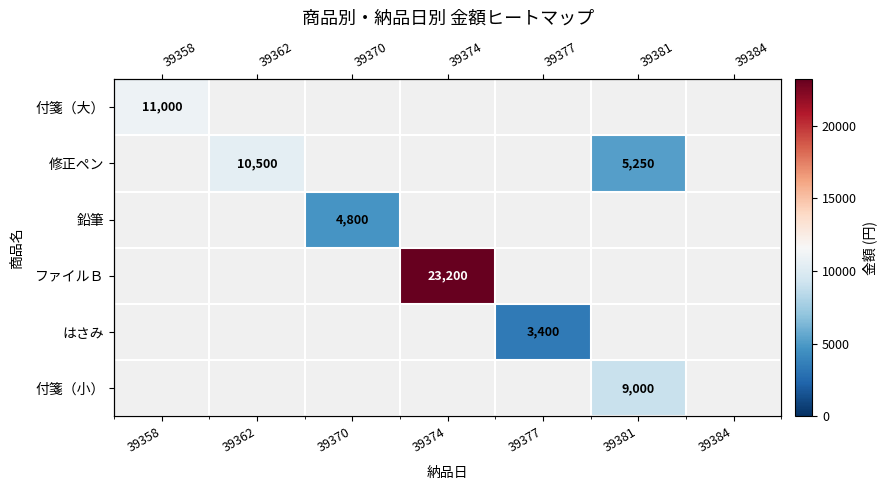

How many values in 付箋（大） are above zero?

1